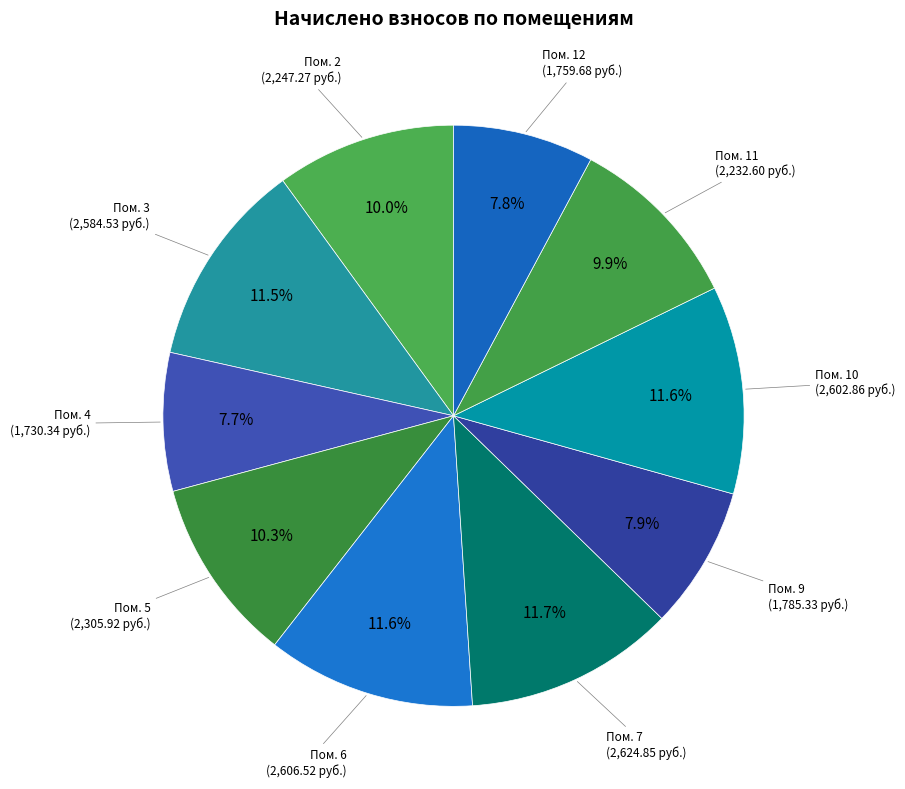

Approximately how many times larger is the value at Пом. 6 compared to Пом. 7?

1.0